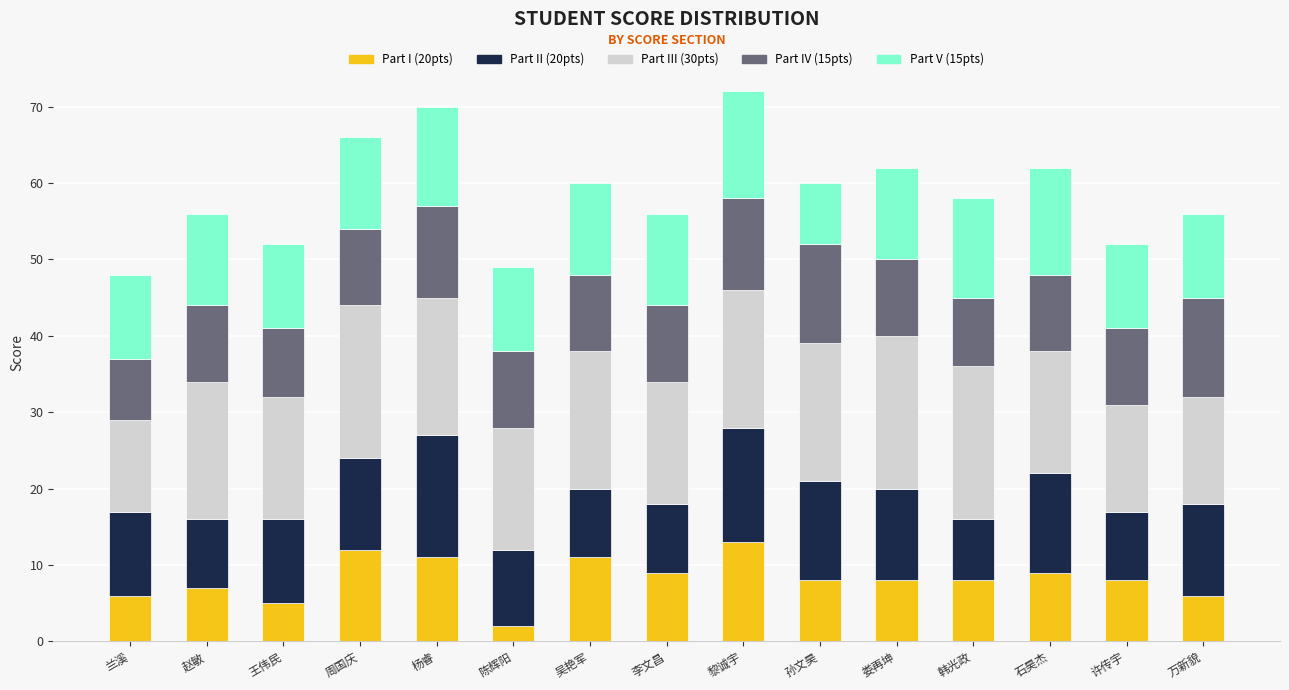

How many series are shown in this chart?

5